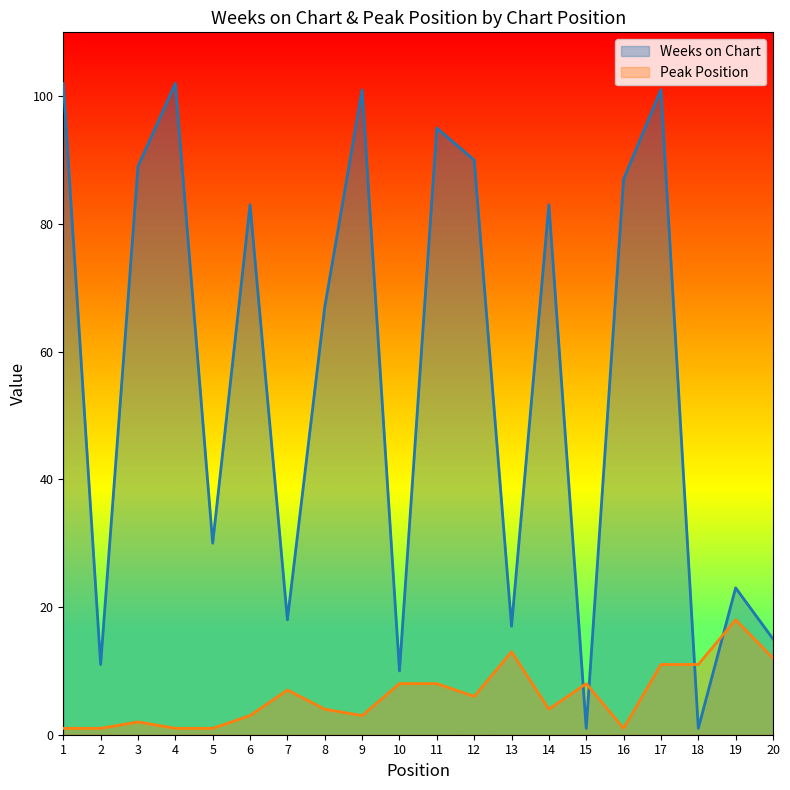

The value of Peak Position at 16 is 1. True or false?

False